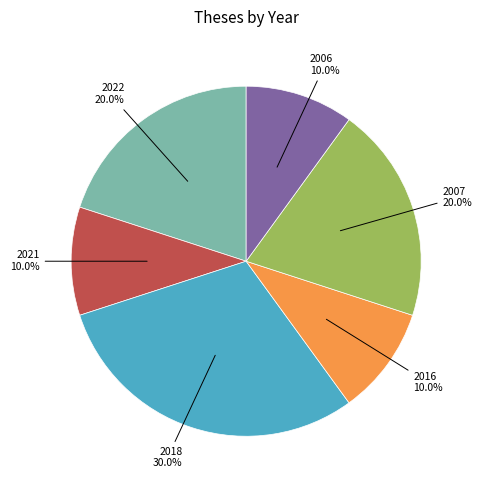

Does any single category account for the majority?

No